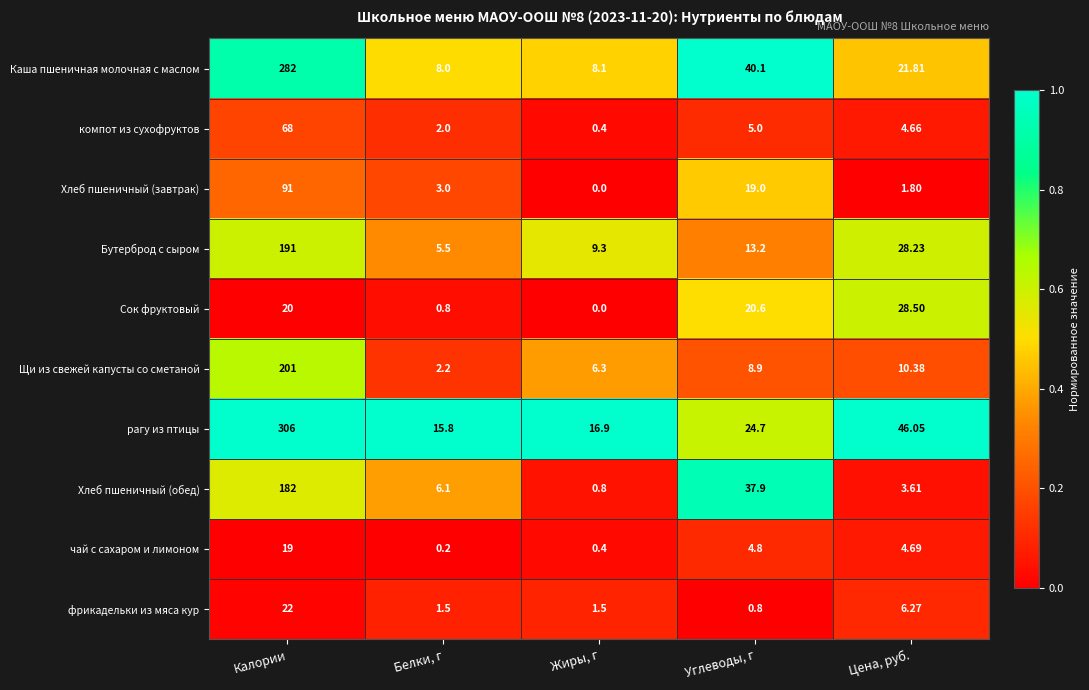

Rank the categories by Хлеб пшеничный (завтрак) value from lowest to highest.

Жиры, г, Цена, руб., Белки, г, Углеводы, г, Калории